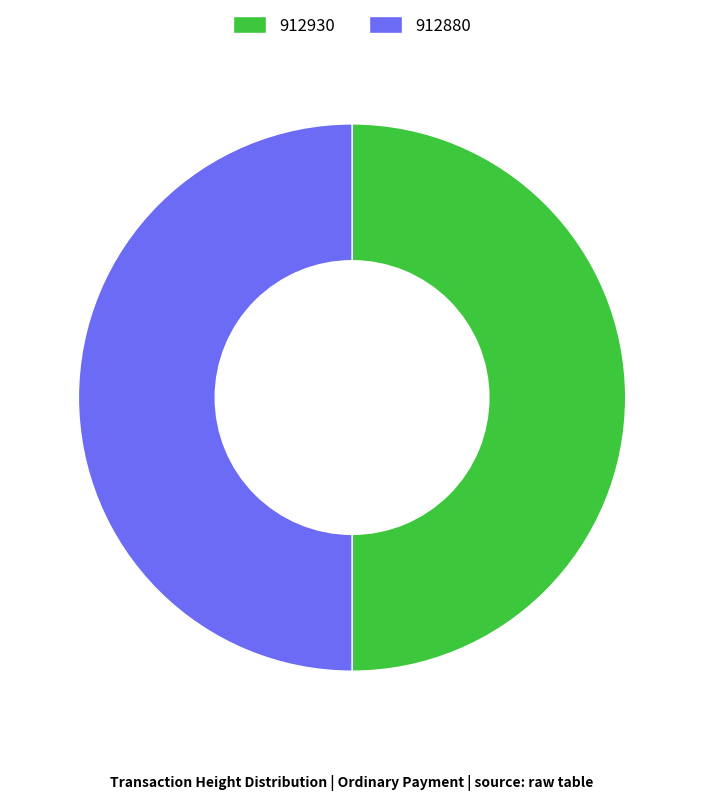

True or false: 912930 accounts for 44% of the total.

False